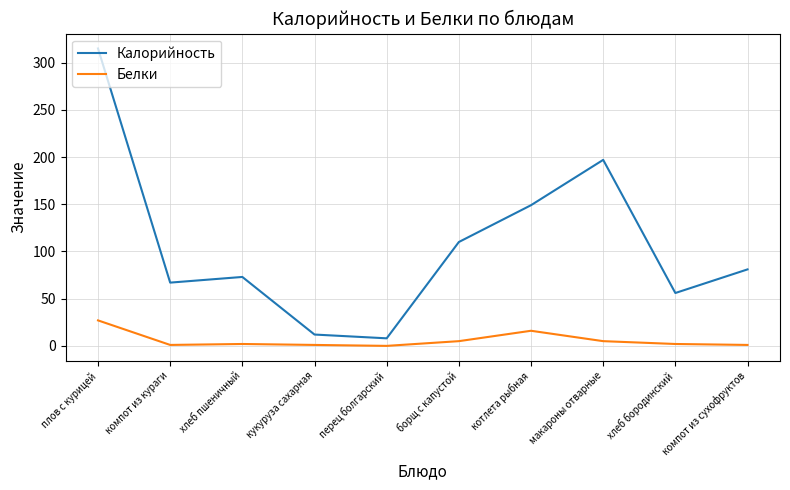

Where does the Калорийность series first go above 81?

плов с курицей